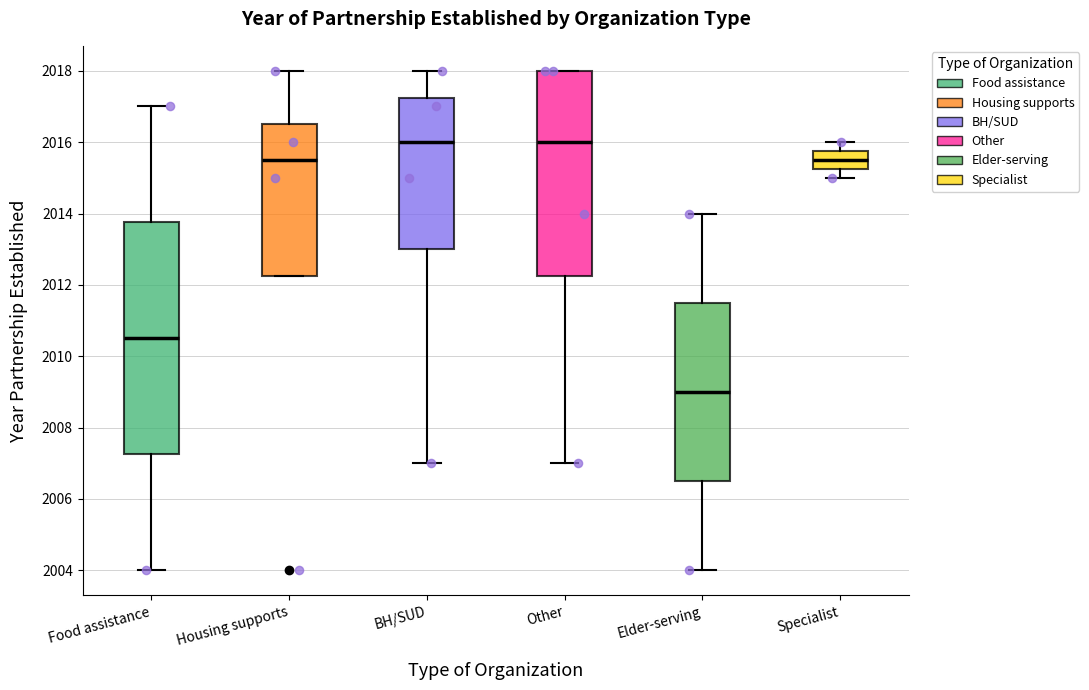

Reading left to right, read every box against the y-axis: the position of its median line, the range the box covers, and the ends of its whiskers. The values are not printed on the chart, so give them approximately, as read against the axis.

Food assistance: median 2010.6, box 2007.2 to 2013.8, whiskers 2004.0 to 2017.0
Housing supports: median 2015.6, box 2012.2 to 2016.6, whiskers 2012.2 to 2018.0
BH/SUD: median 2016.0, box 2013.0 to 2017.2, whiskers 2007.0 to 2018.0
Other: median 2016.0, box 2012.2 to 2018.0, whiskers 2007.0 to 2018.0
Elder-serving: median 2009.0, box 2006.6 to 2011.6, whiskers 2004.0 to 2014.0
Specialist: median 2015.6, box 2015.2 to 2015.8, whiskers 2015.0 to 2016.0